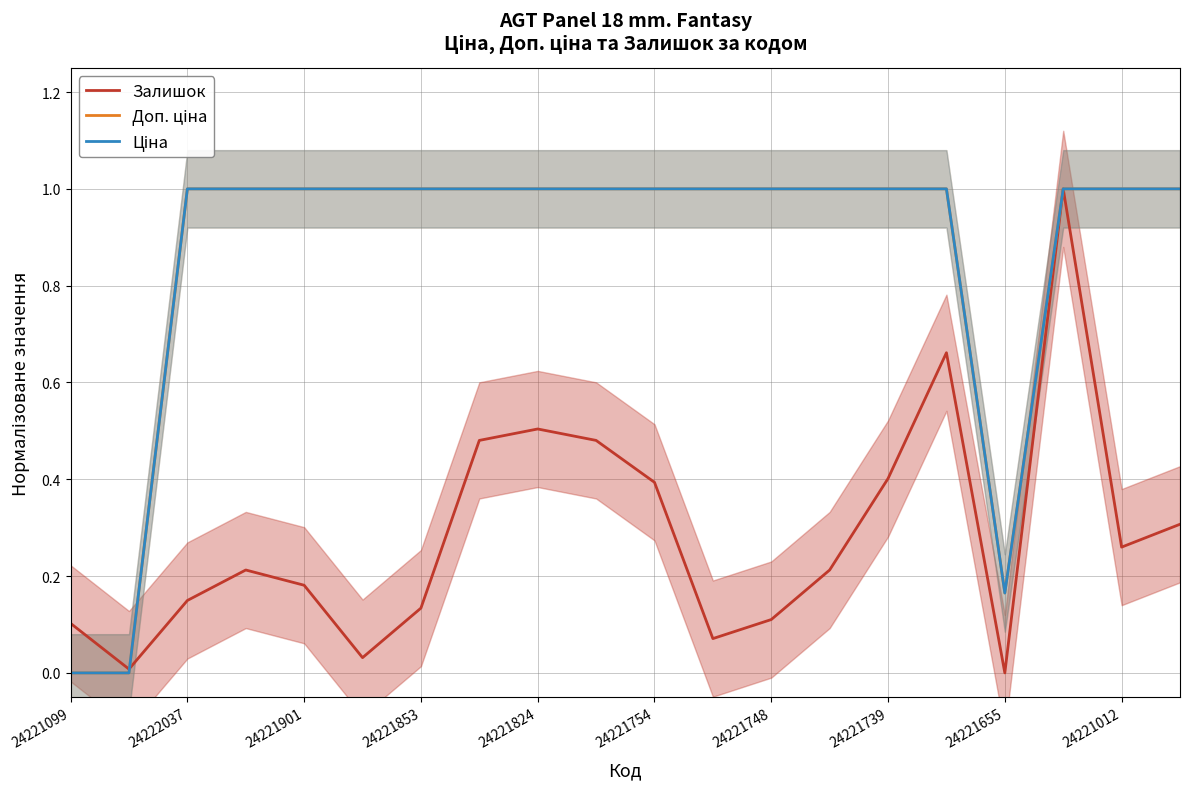

The Залишок series shows -0.3 at 24221655. True or false?

False